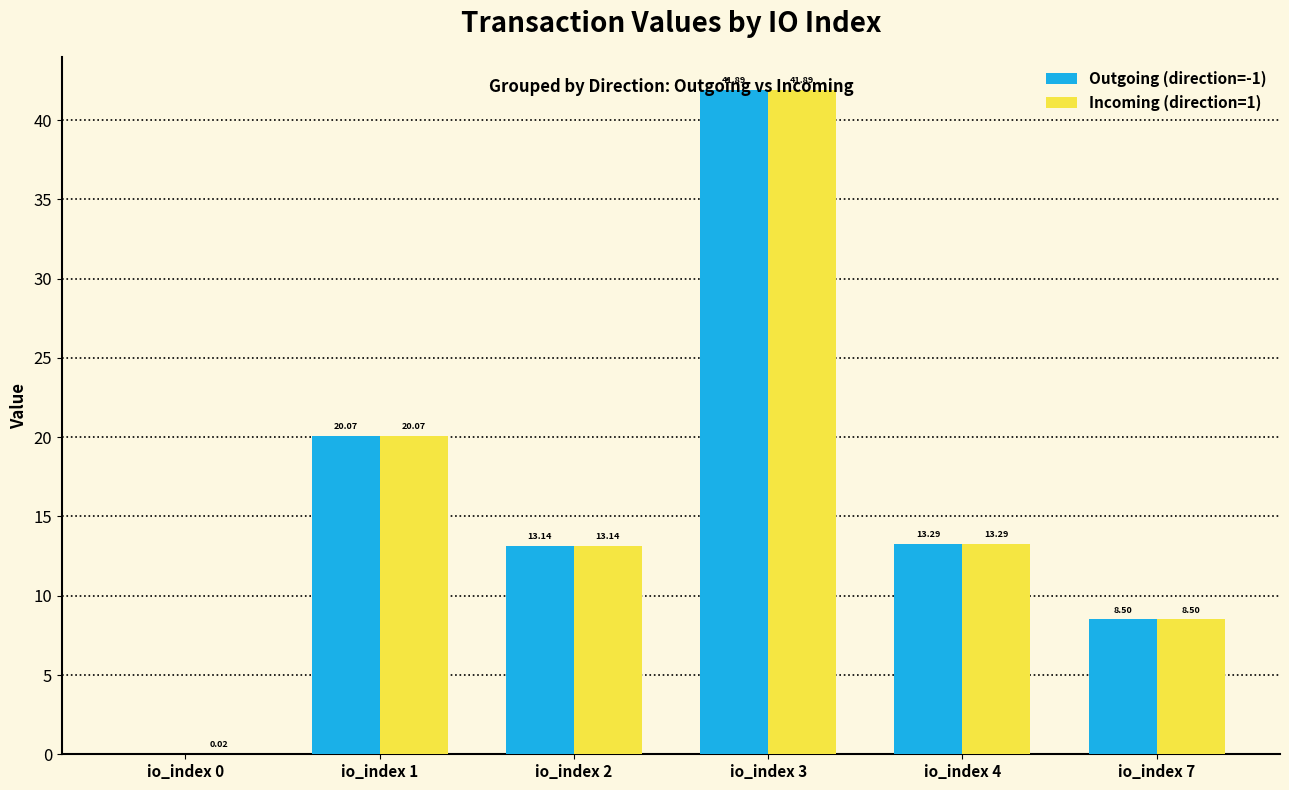

What are all the series names shown in the legend?

Outgoing (direction=-1), Incoming (direction=1)